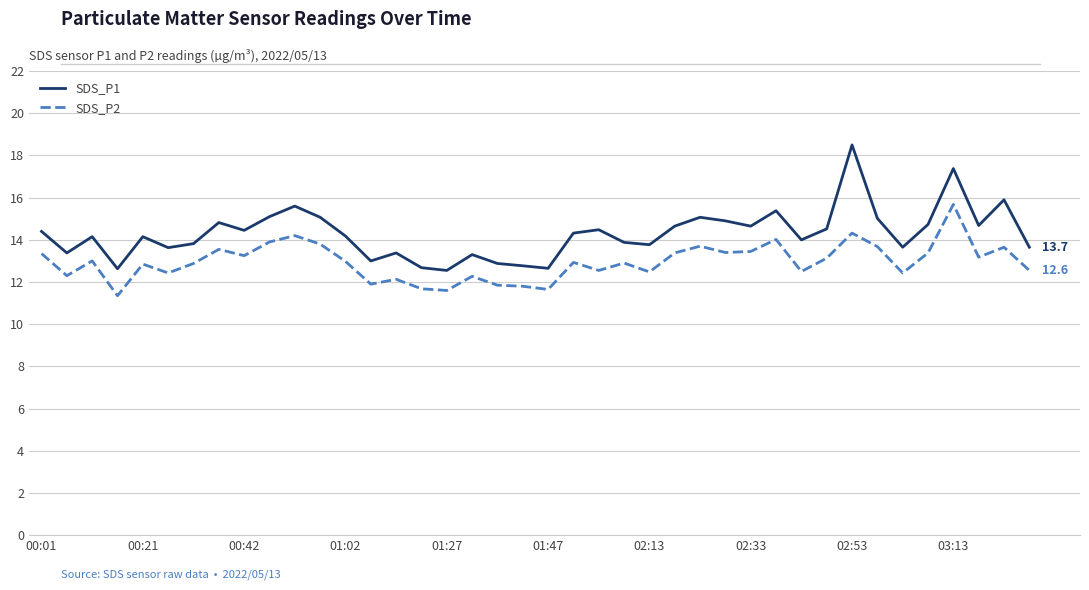

Which series has the widest spread of values?

SDS_P1